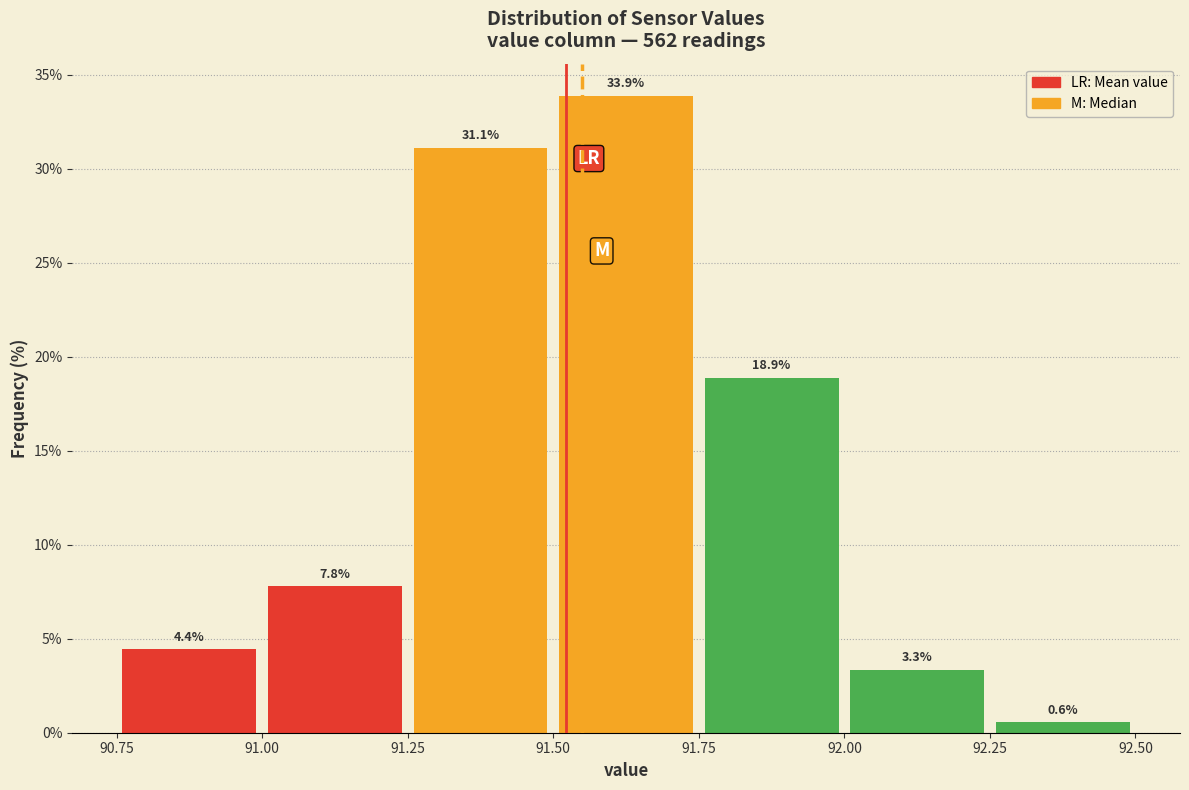

Reading left to right, transcribe this chart: for each bar, give the range it covers on the x-axis and its height.

90.75 to 91.00: 4.4
91.00 to 91.25: 7.8
91.25 to 91.50: 31.1
91.50 to 91.75: 33.9
91.75 to 92.00: 18.9
92.00 to 92.25: 3.3
92.25 to 92.50: 0.6